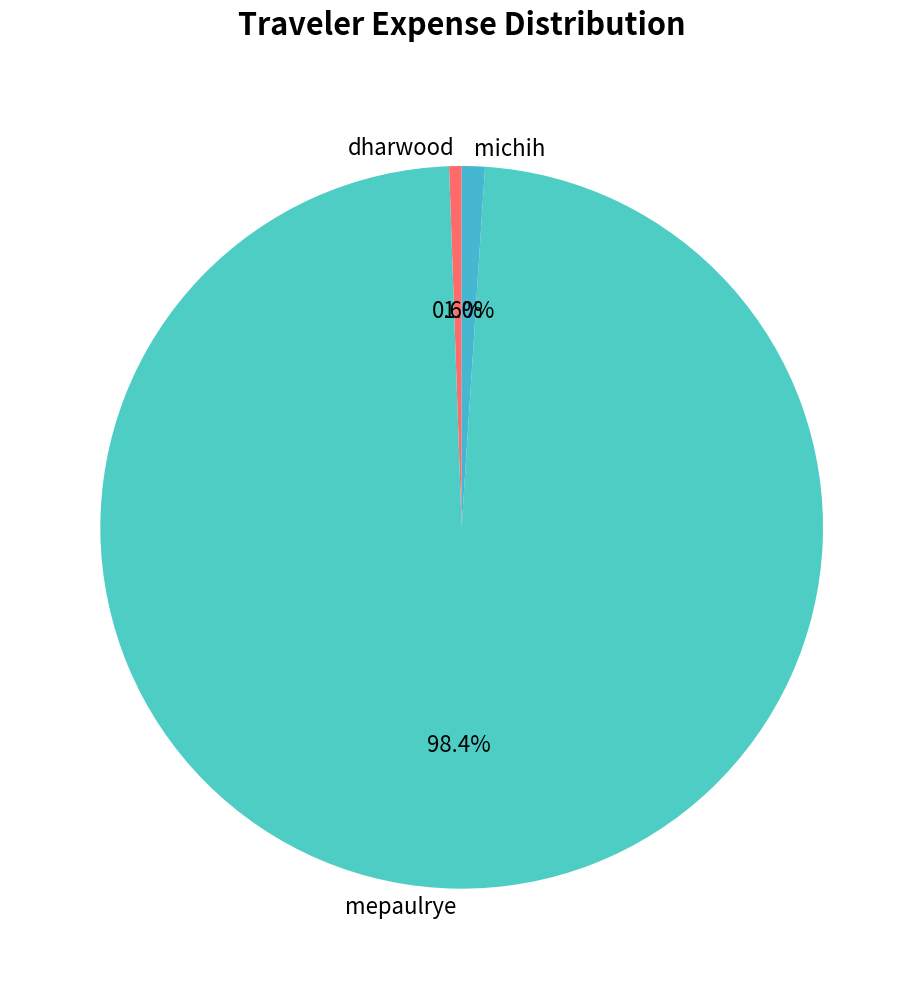

Which has a higher value, mepaulrye or michih?

mepaulrye